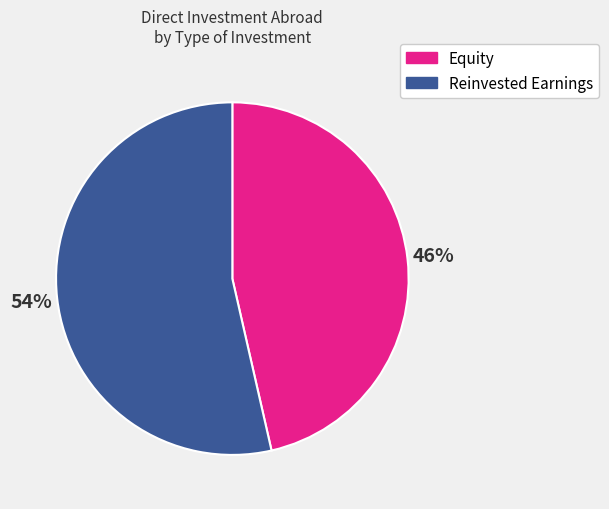

Does any single category account for the majority?

Yes